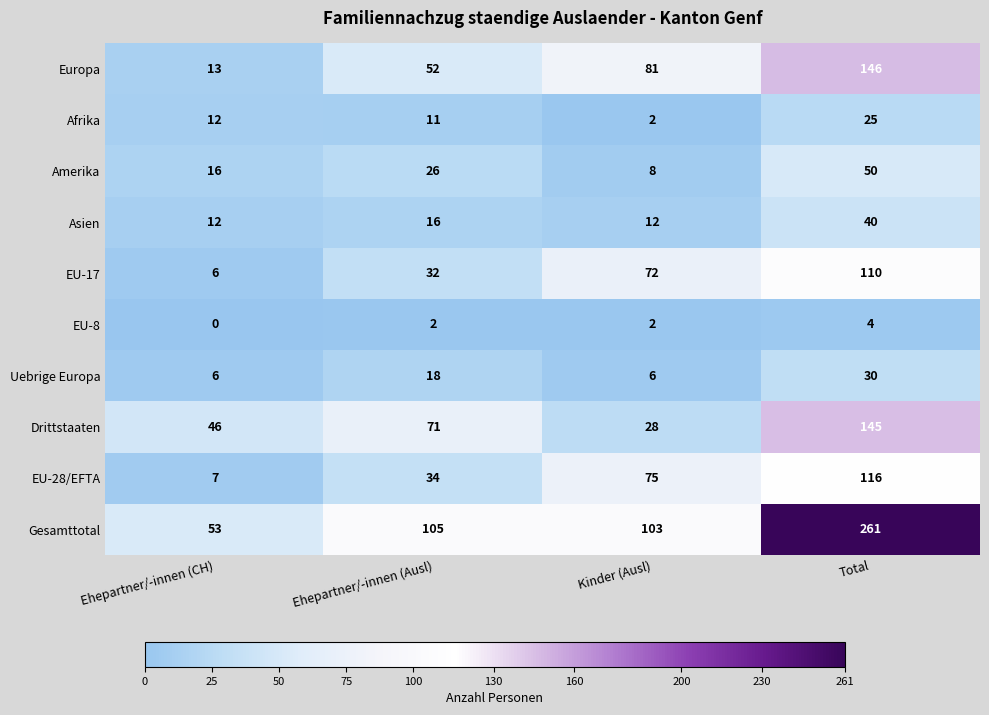

Which series has the largest range (max minus min)?

Gesamttotal